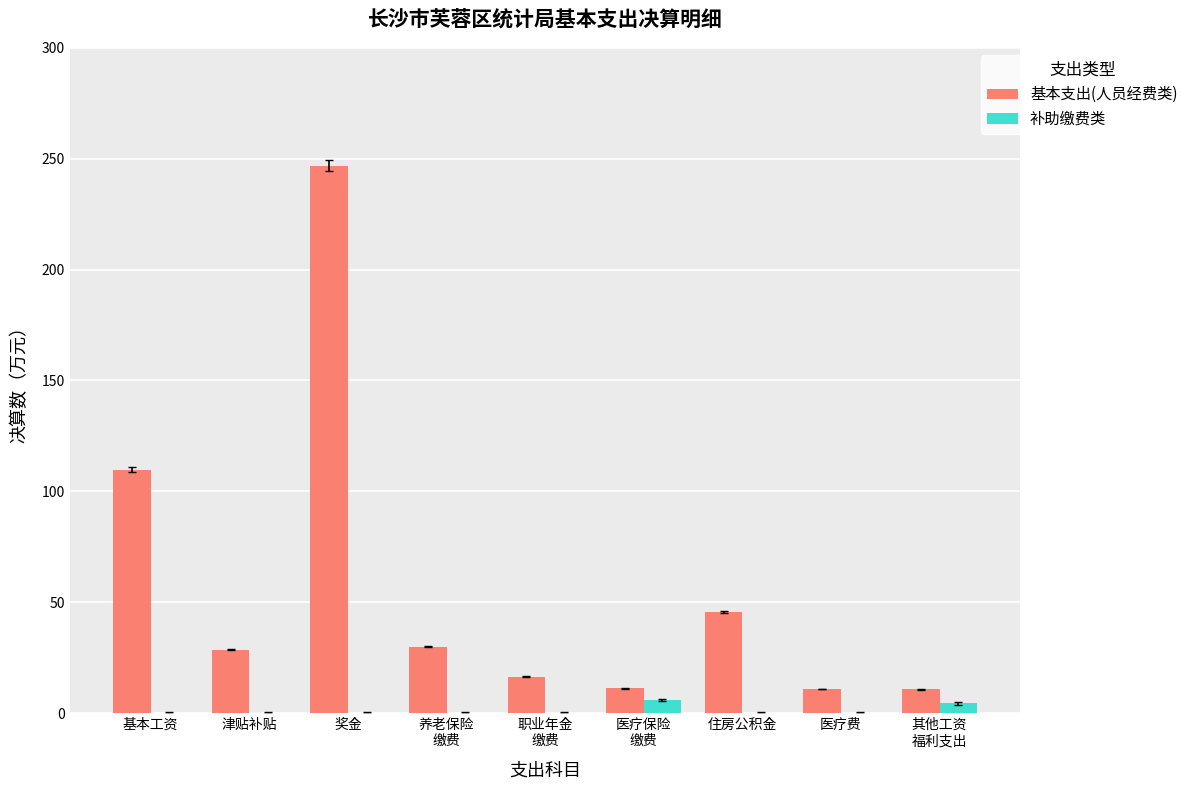

How many data points does each series have?

9